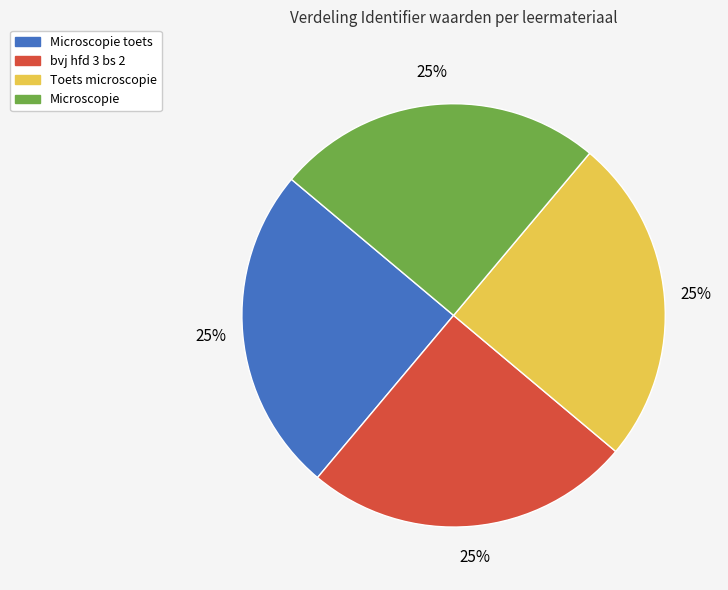

Does any single category account for the majority?

No